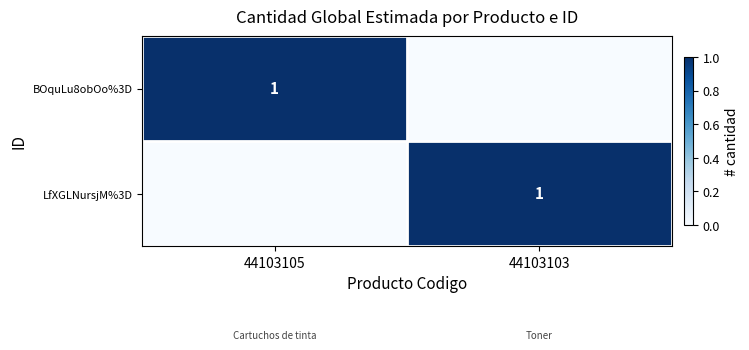

The LfXGLNursjM%3D series shows 0 at 44103103. True or false?

False